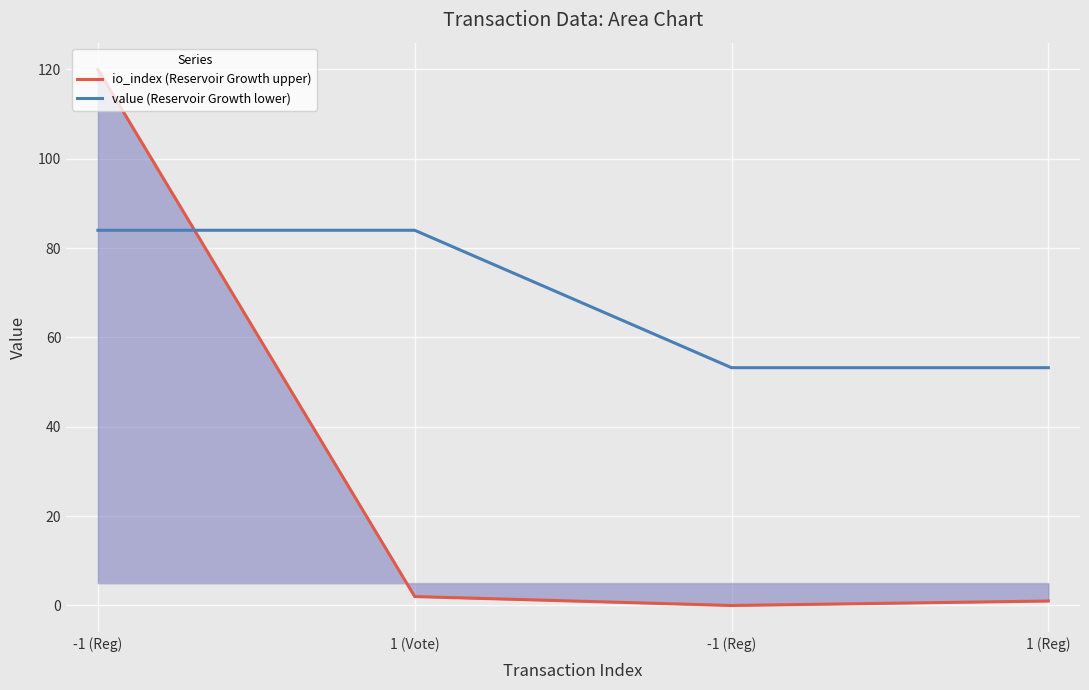

Reading left to right, list all the values displayed in this chart.

io_index (Reservoir Growth upper): 120.0	2.0	0.0	1.0
value (Reservoir Growth lower): 84.0	84.0	53.2	53.2